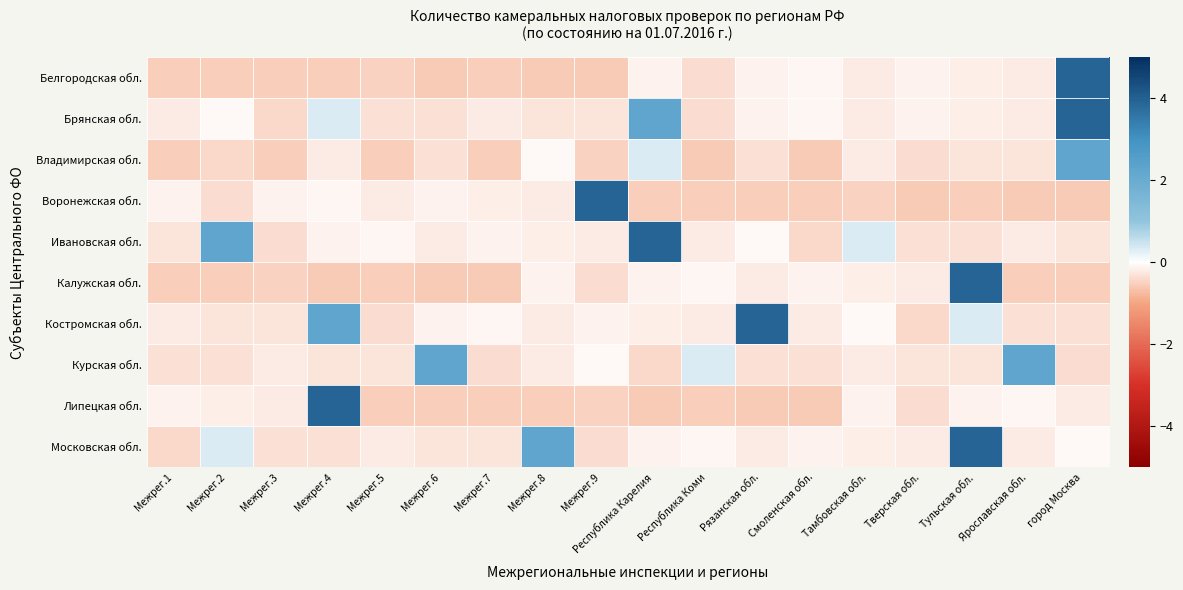

Rank the series at Межрег.8 from lowest to highest value.

Белгородская обл., Липецкая обл., Брянская обл., Курская обл., Воронежская обл., Костромская обл., Ивановская обл., Калужская обл., Владимирская обл., Московская обл.